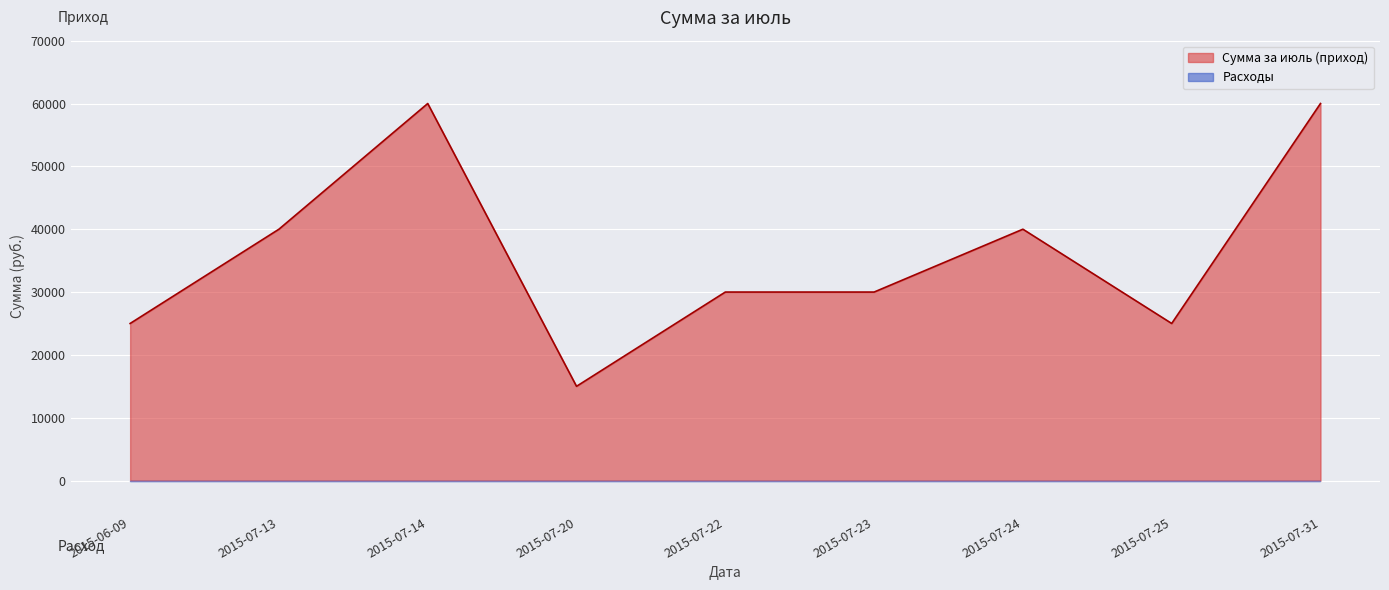

Which series has the largest total across all categories?

Сумма за июль (приход)